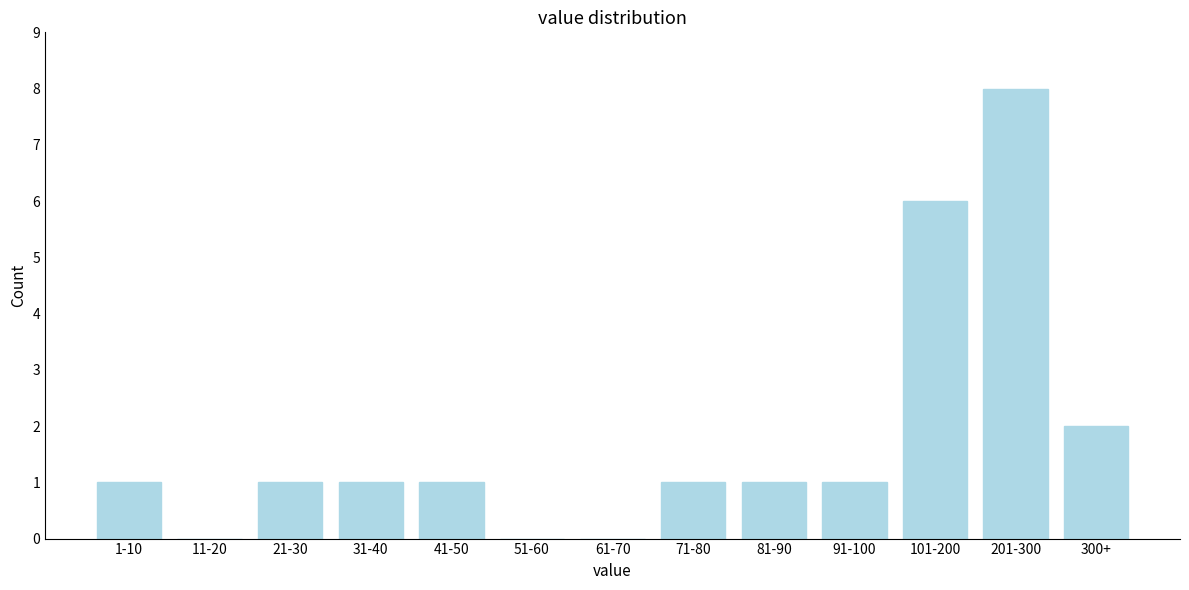

Reading left to right, what are all the values shown in this chart?

1-10=1	11-20=0	21-30=1	31-40=1	41-50=1	51-60=0	61-70=0	71-80=1	81-90=1	91-100=1	101-200=6	201-300=8	300+=2